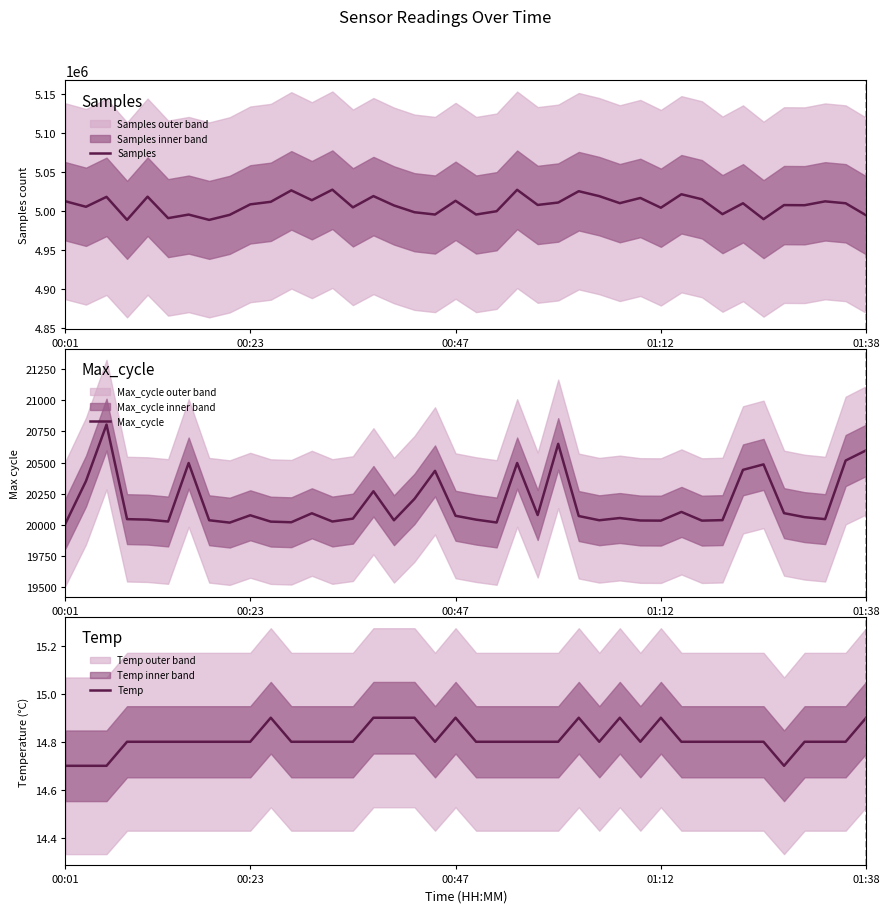

Does the chart display data point markers on the line(s)?

No